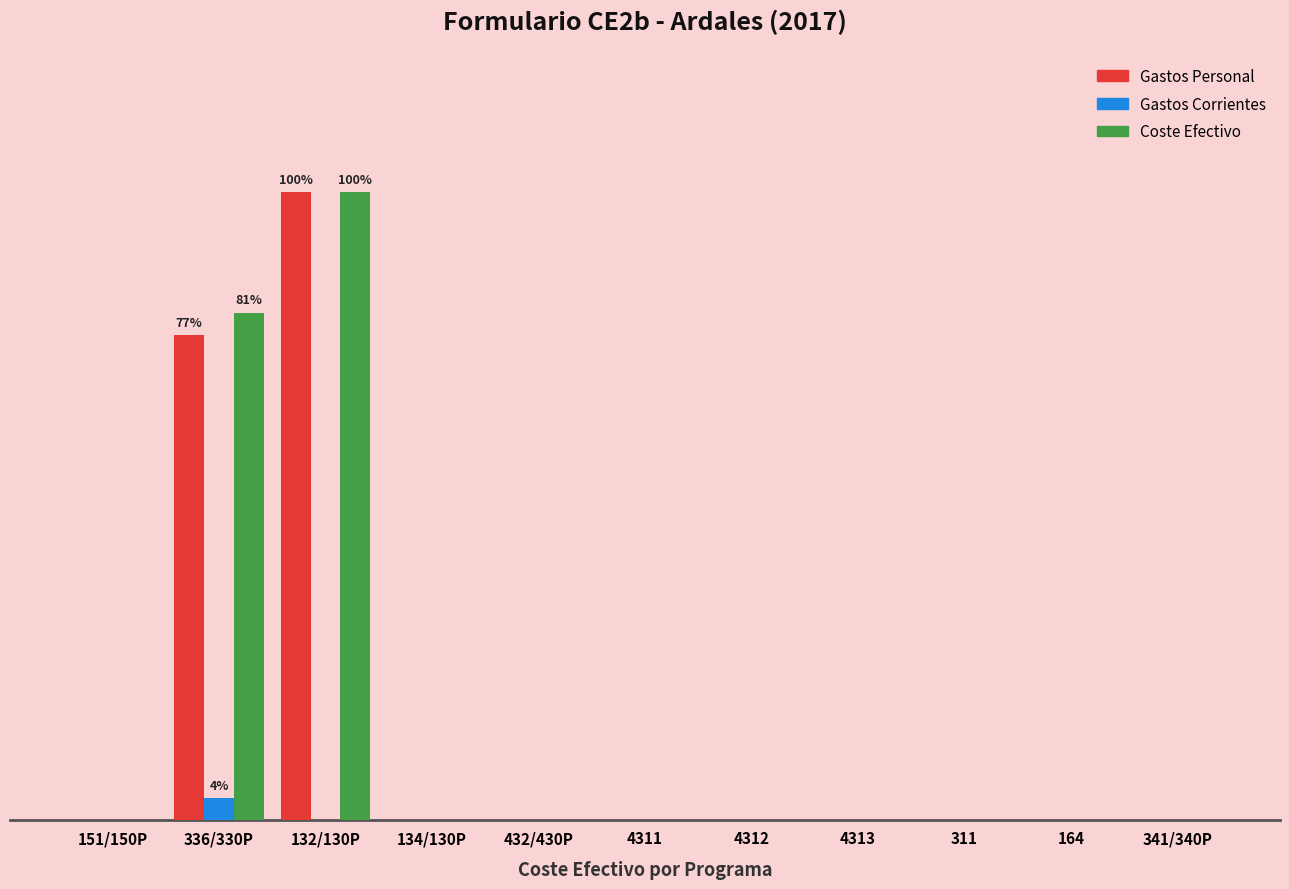

Are the bars grouped side by side (vs. stacked)?

Yes